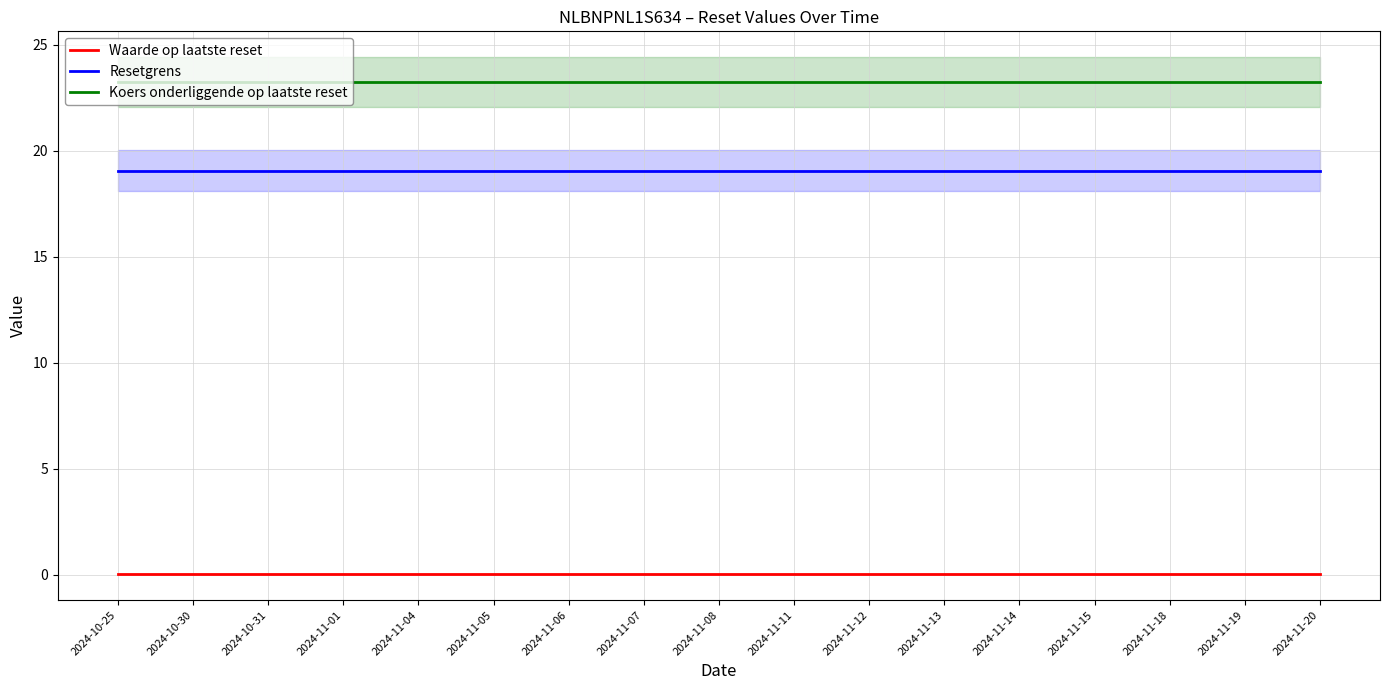

What is the maximum value shown in the chart?

23.3